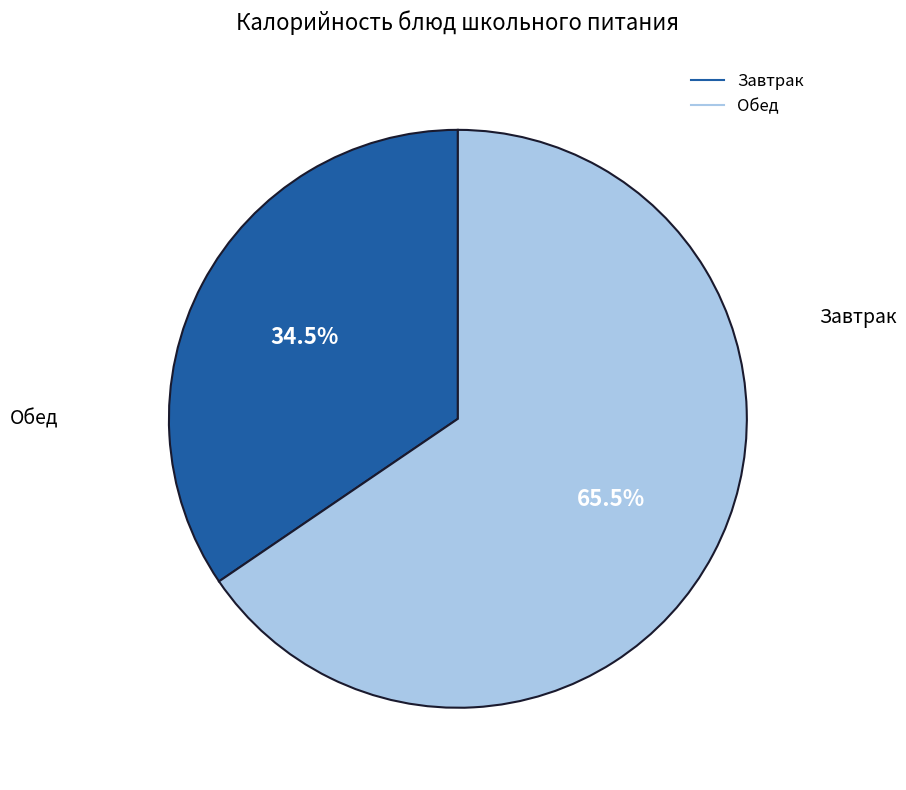

Is there a majority slice in this chart?

Yes